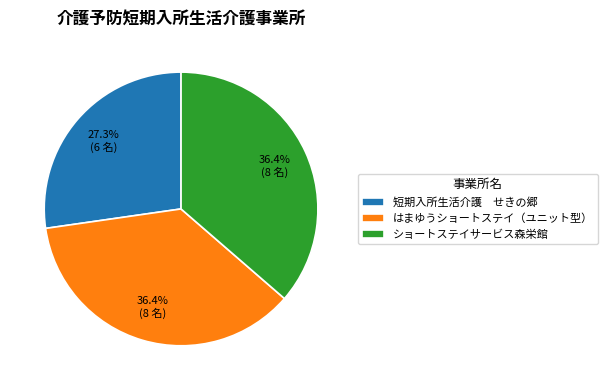

Between ショートステイサービス森栄館 and 短期入所生活介護 せきの郷, which is larger?

ショートステイサービス森栄館